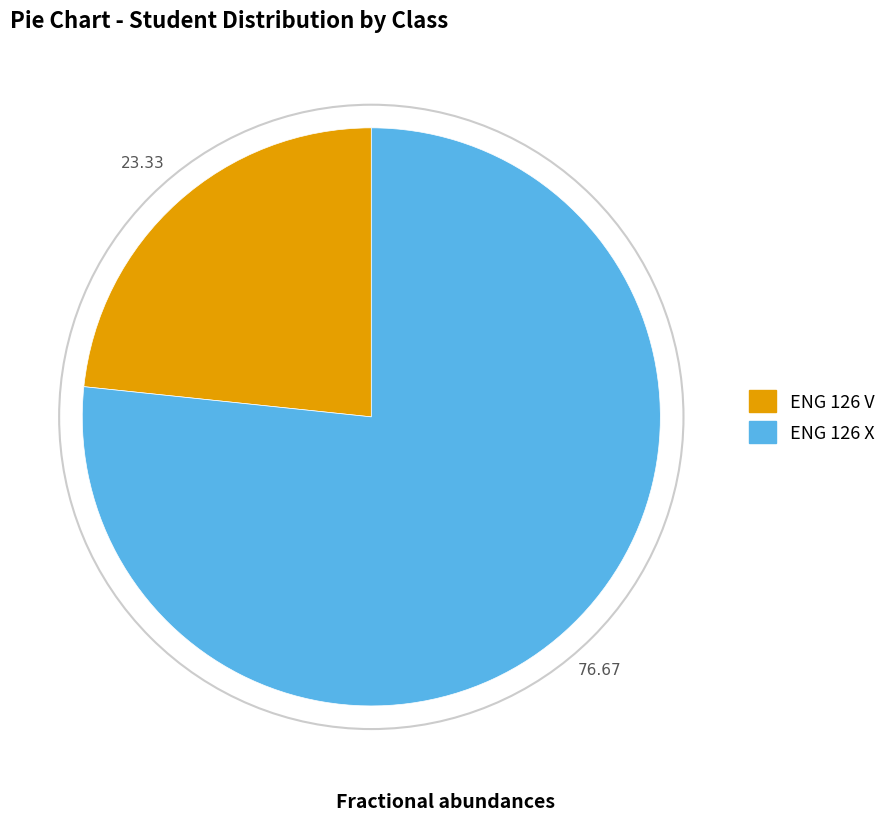

What is the ratio of the value at ENG 126 V to the value at ENG 126 X?

0.3